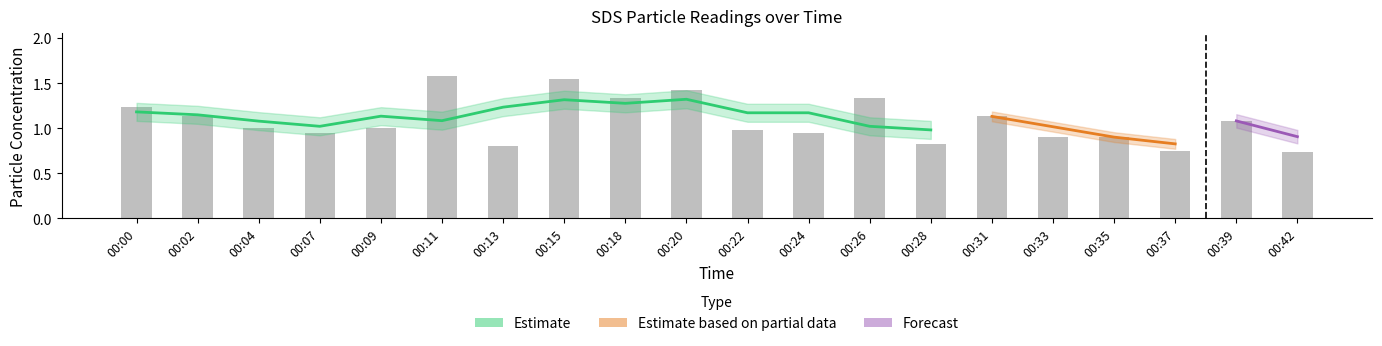

What is the value of the 2nd bar from the left?

1.1